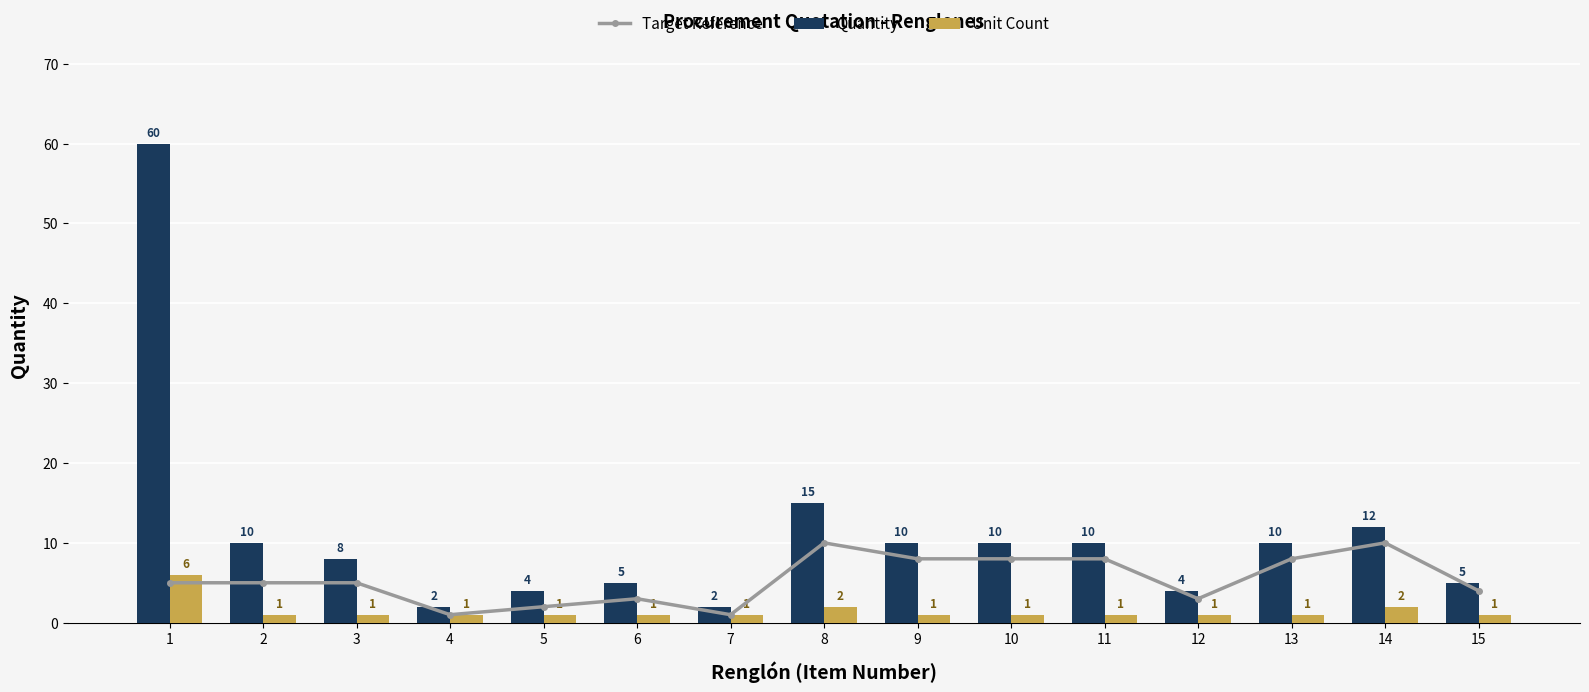

Which series has the widest spread of values?

Quantity